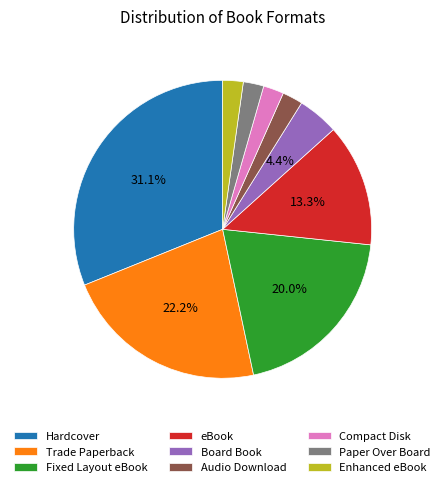

Is there any slice that represents more than half of the pie?

No